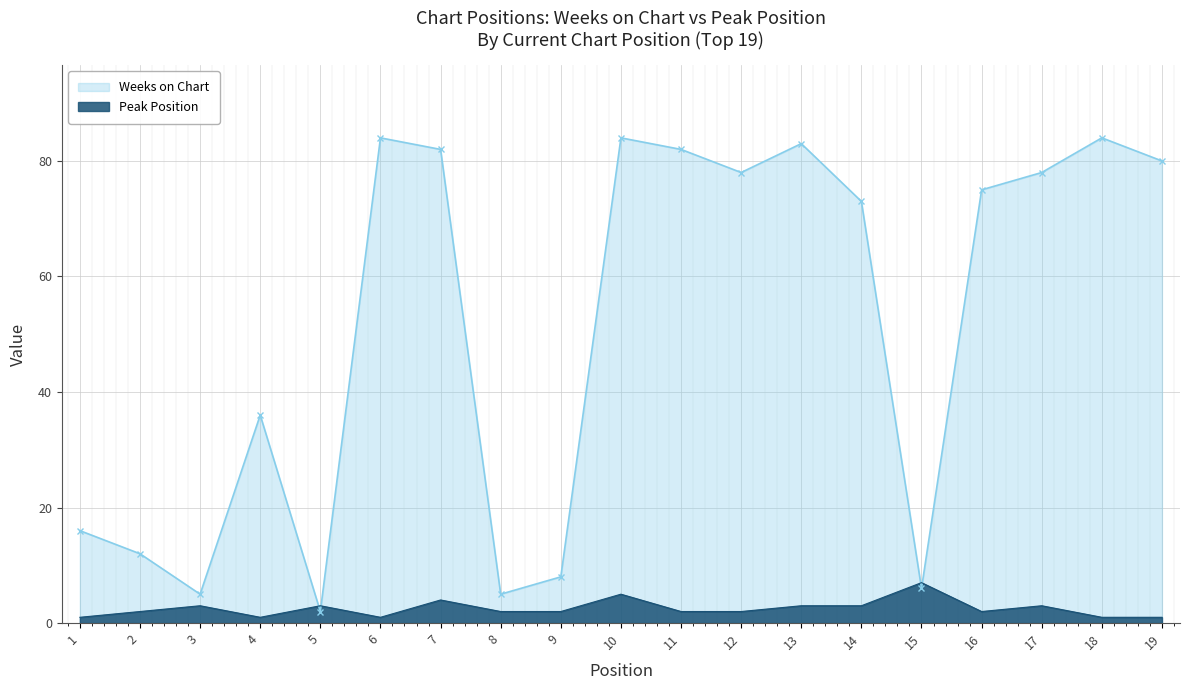

List the series in order of their overall mean, lowest first.

Peak Position, Weeks on Chart